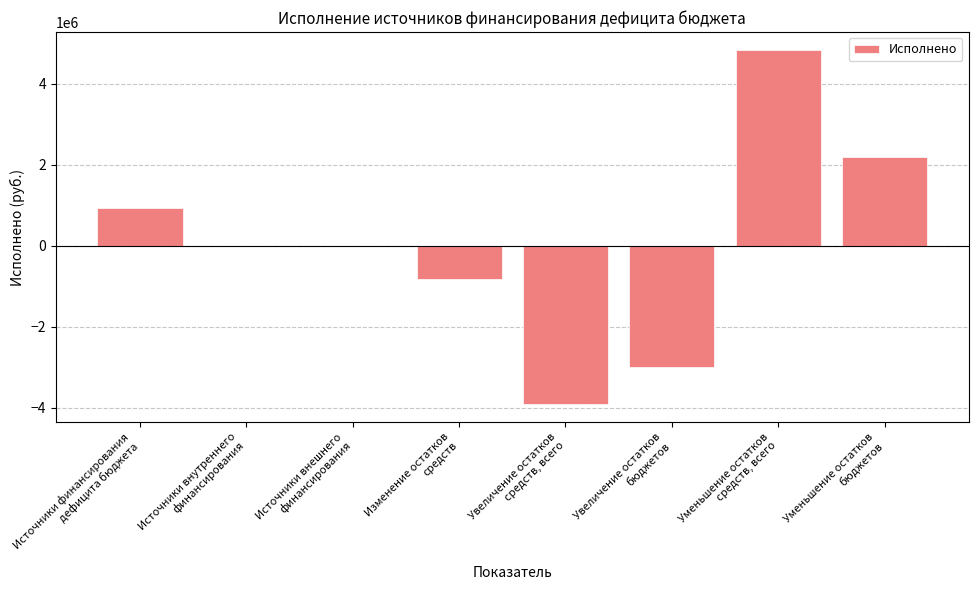

The value at Увеличение остатков
бюджетов is -2999398.8. True or false?

True